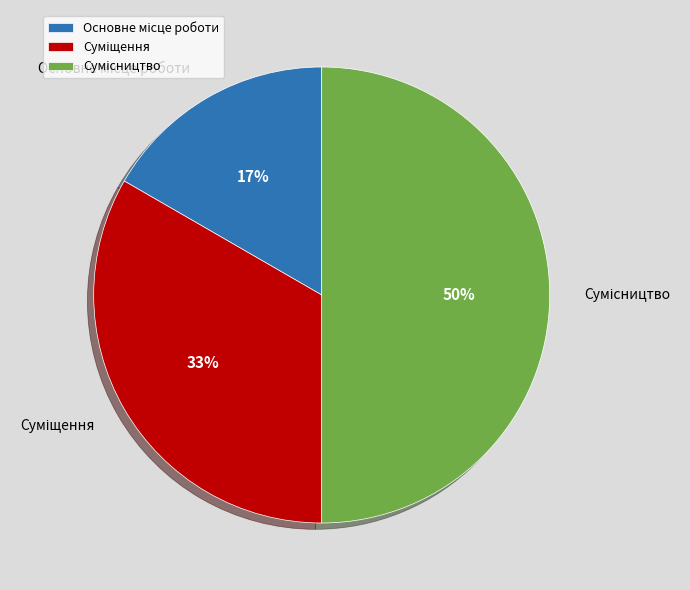

To the nearest percent, what is the average slice percentage?

33%